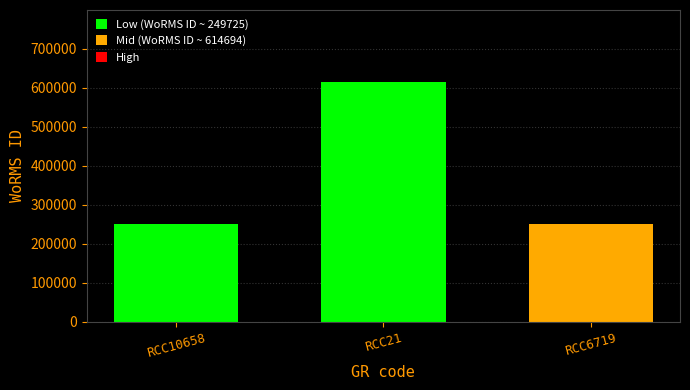

What is the value of the 2nd bar from the left?

614694